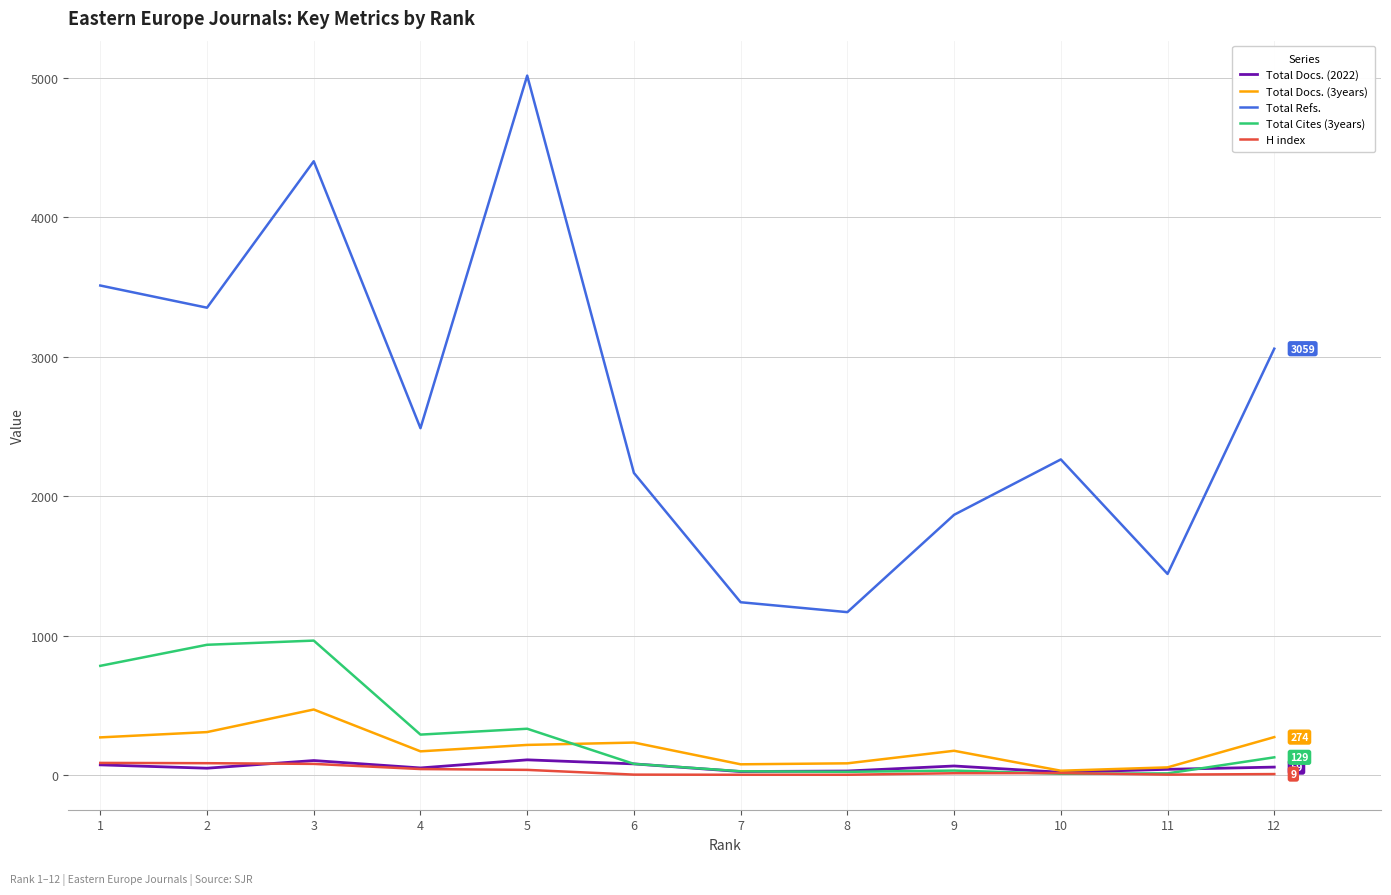

Which series has the widest spread of values?

Total Refs.